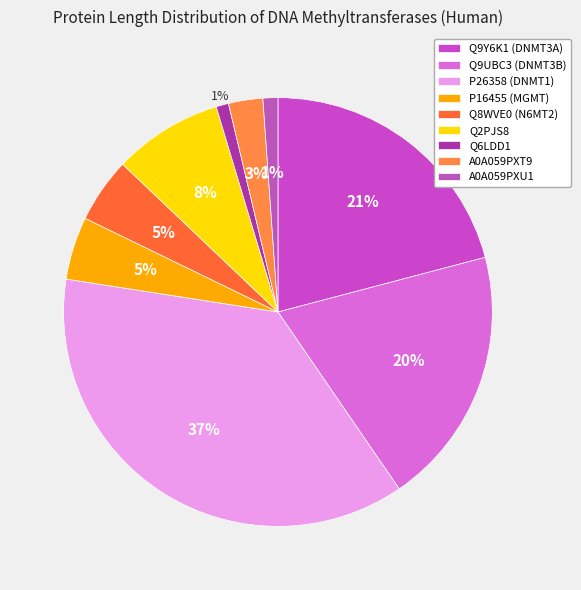

Does Q8WVE0 (N6MT2) represent more than half of the total?

No